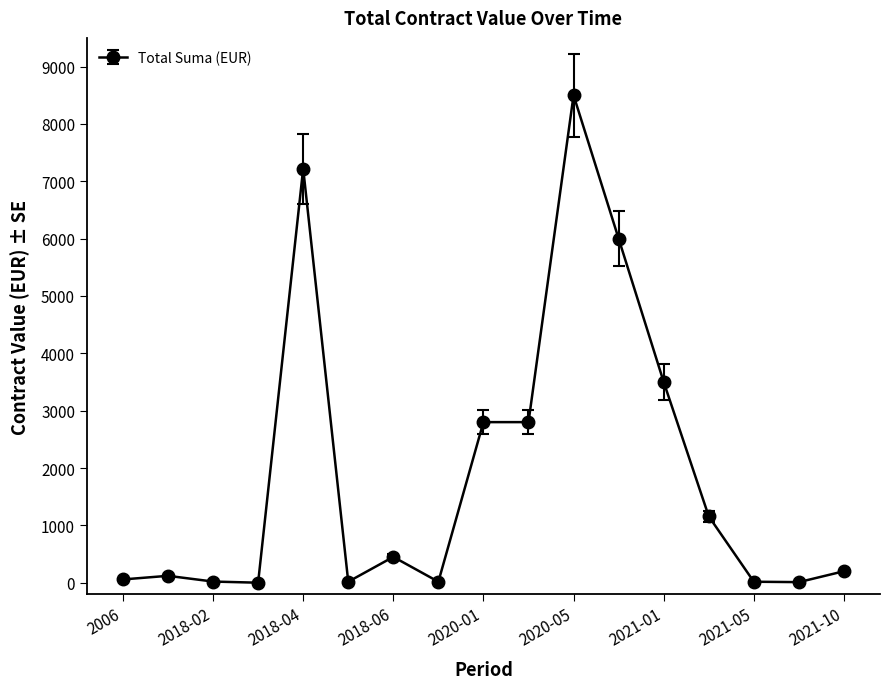

What is the value of the 7th point from the left?

450.0